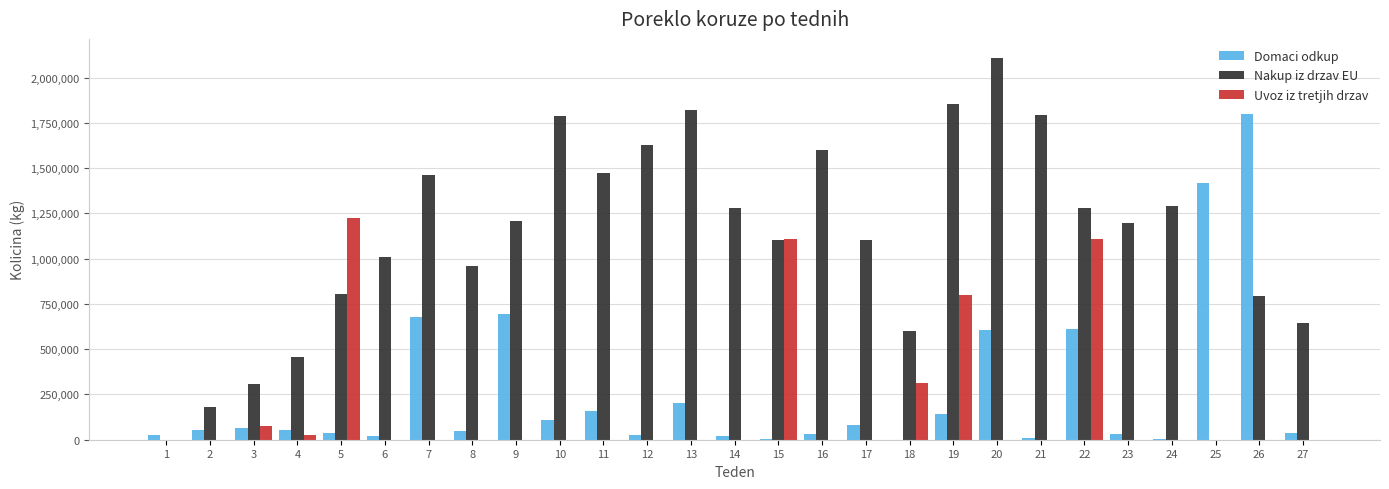

The value of Uvoz iz tretjih drzav at 12 is -551569. True or false?

False